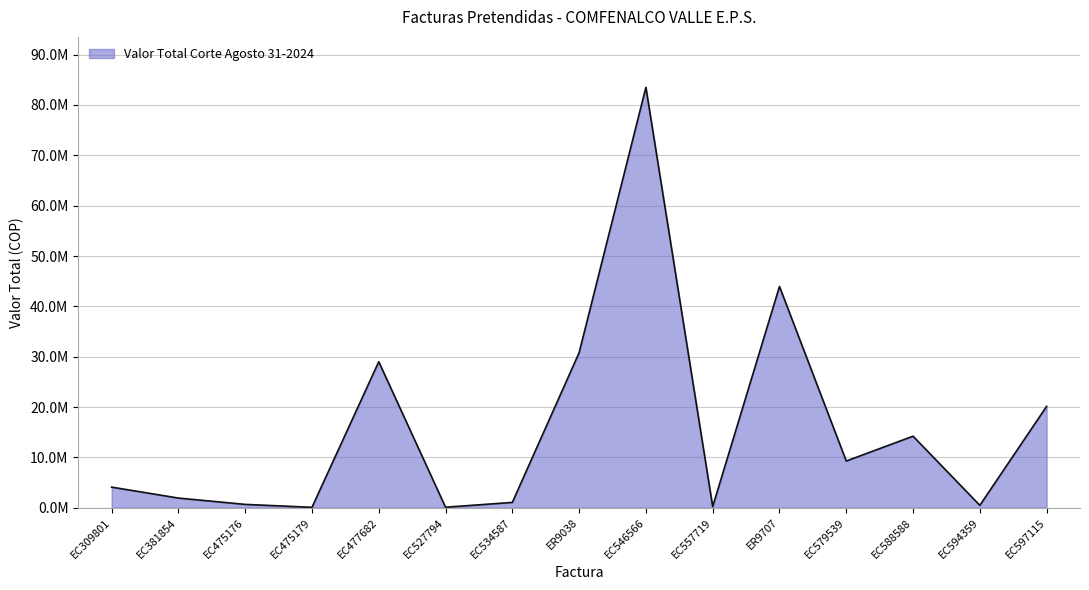

Does the chart display data point markers on the line(s)?

No